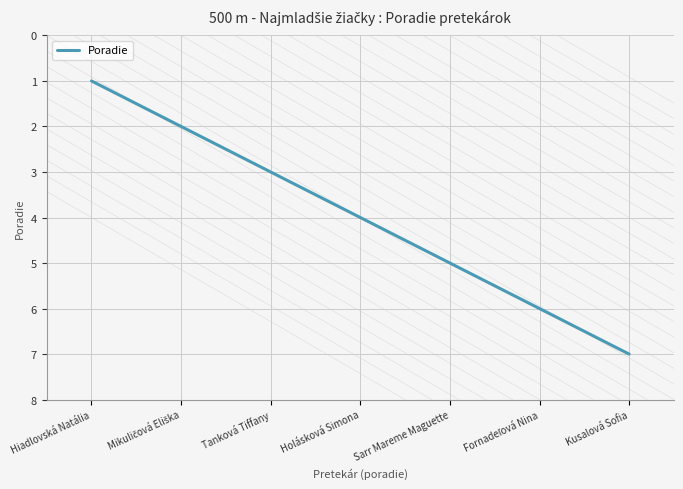

True or false: the data shows 1 at Tanková Tiffany.

False